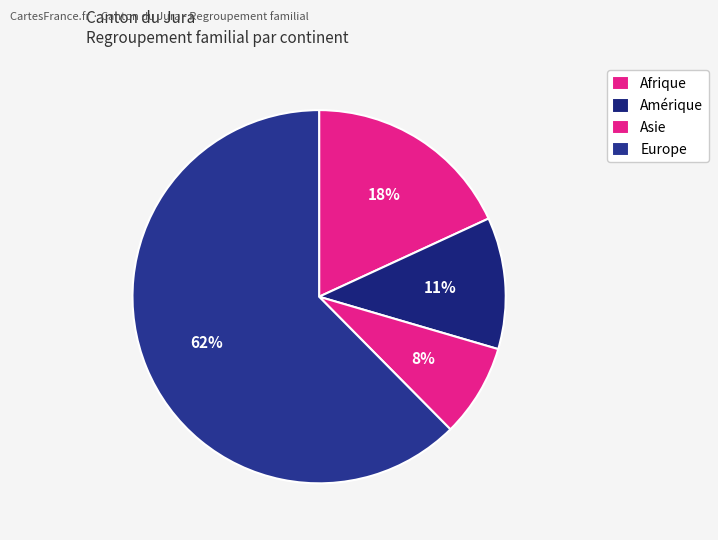

Which category has the smallest portion of the pie?

Asie